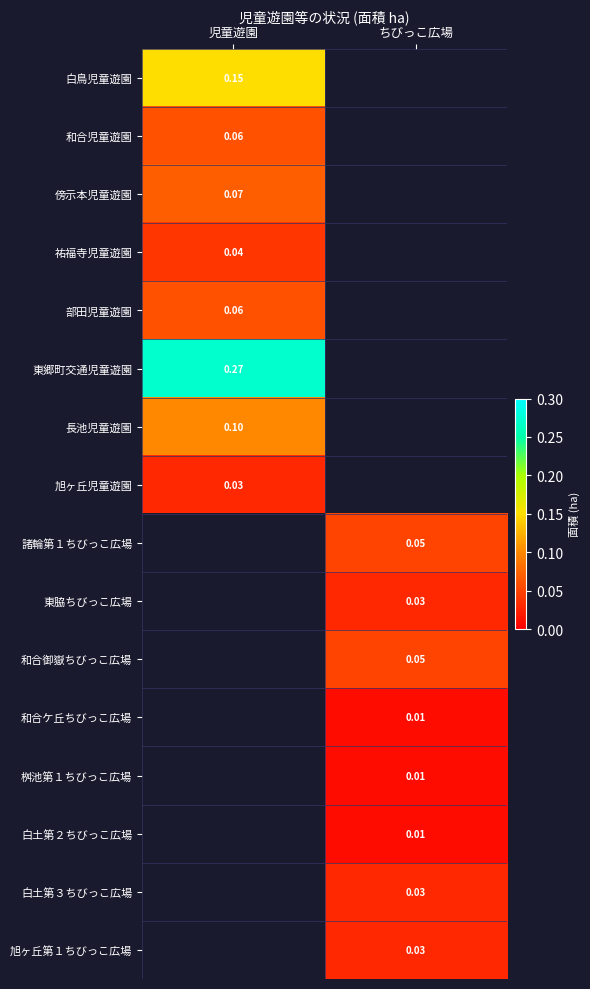

Is the value of 桝池第１ちびっこ広場 at ちびっこ広場 greater than the value of 東脇ちびっこ広場 at ちびっこ広場?

No